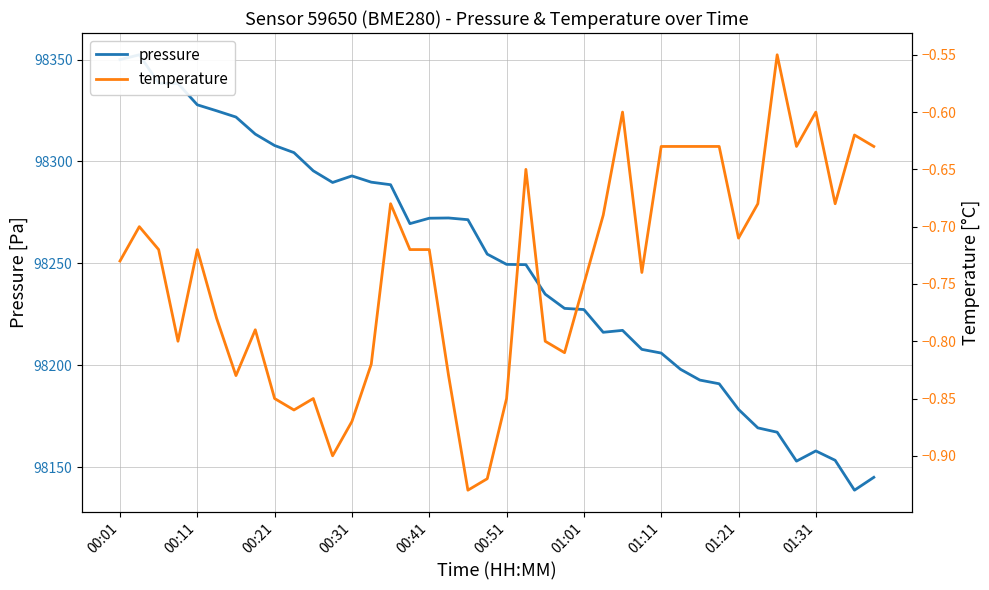

What is the value of the temperature point at the 38th from the left?

-0.7